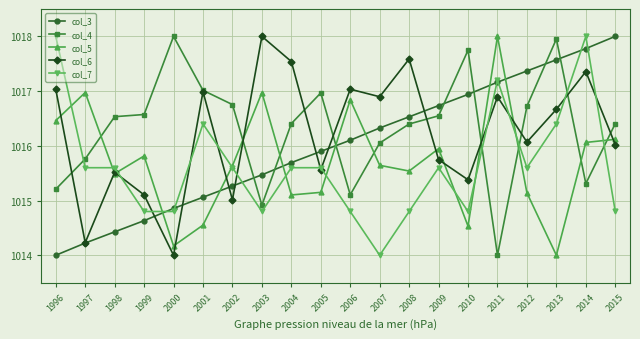

How many lines are shown in the chart?

5